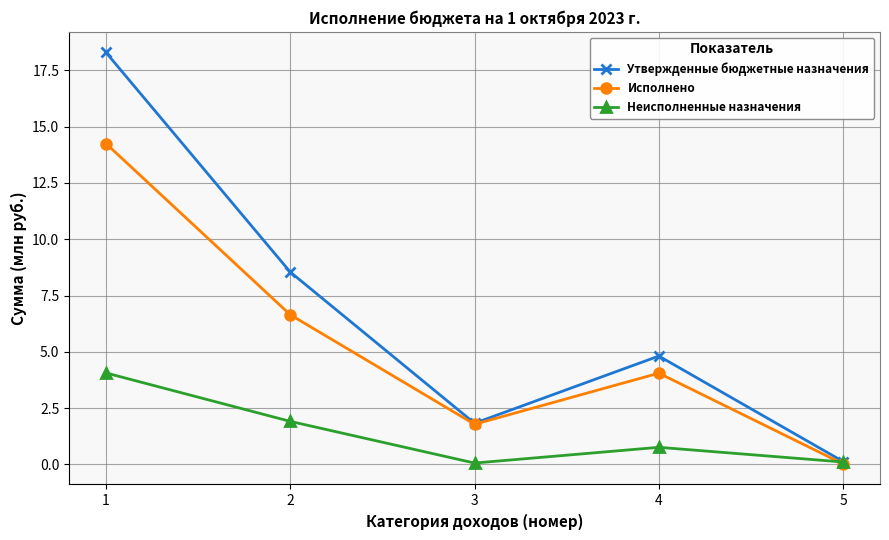

List the series in order of their overall mean, highest first.

Утвержденные бюджетные назначения, Исполнено, Неисполненные назначения